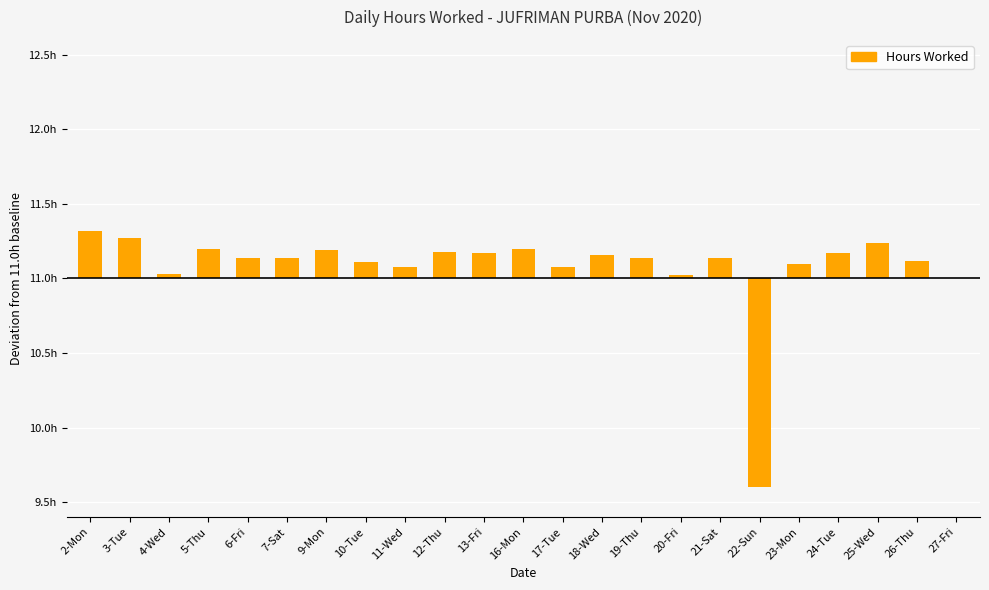

Are the bars horizontal?

No